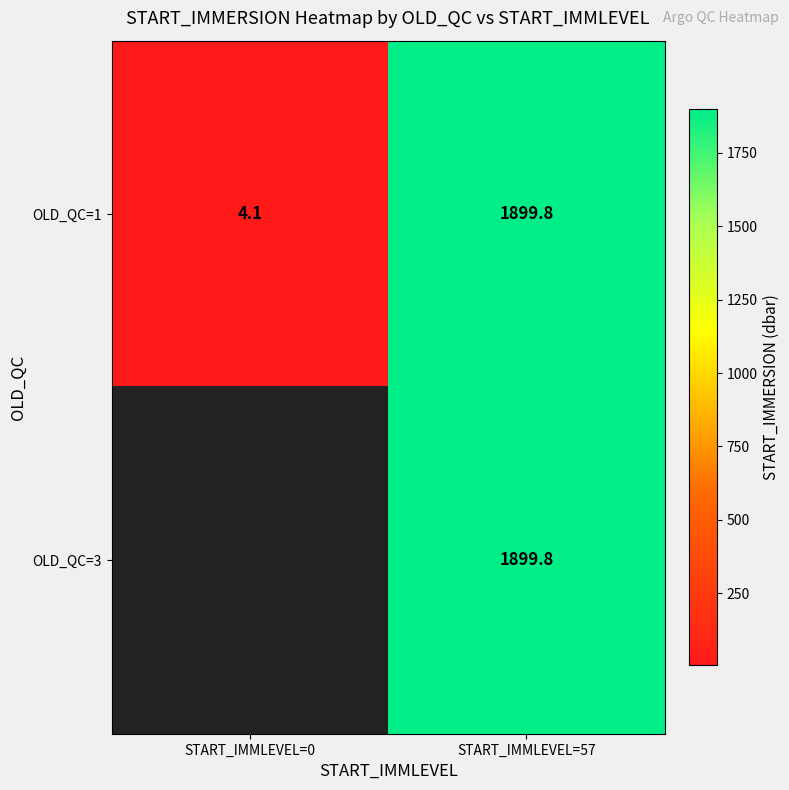

How many values in the OLD_QC=1 series exceed 1899?

1